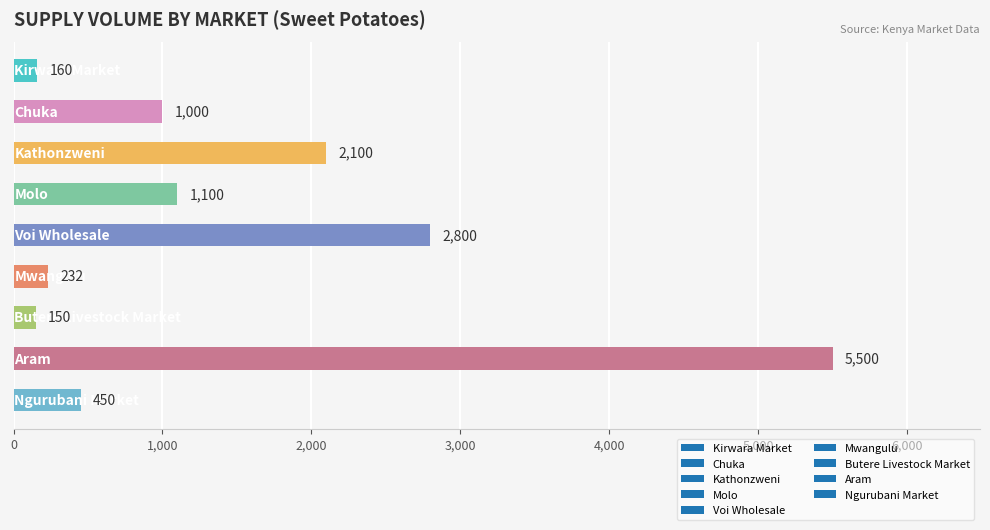

What is the value of the 6th bar from the top?

232